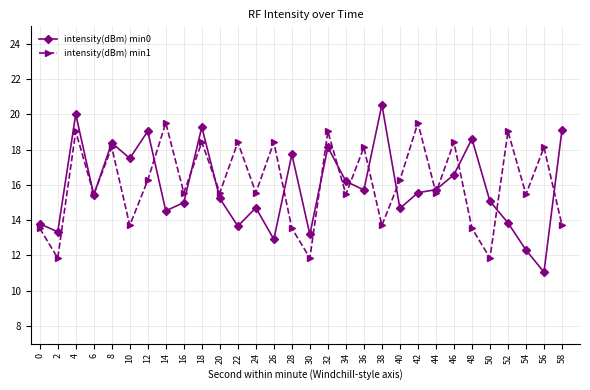

At how many categories does at least one series exceed 16?

20